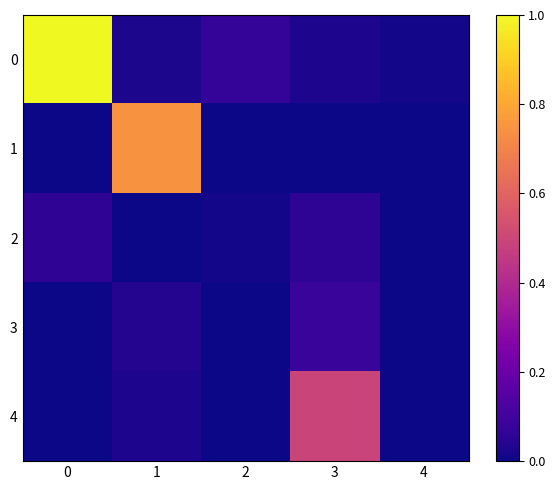

Reading left to right, transcribe all the data shown in this chart.

0: 0=1.0	1=0.0	2=0.1	3=0.0	4=0.0
1: 0=0.0	1=0.7	2=0.0	3=0.0	4=0.0
2: 0=0.1	1=0.0	2=0.0	3=0.1	4=0.0
3: 0=0.0	1=0.0	2=0.0	3=0.1	4=0.0
4: 0=0.0	1=0.0	2=0.0	3=0.5	4=0.0